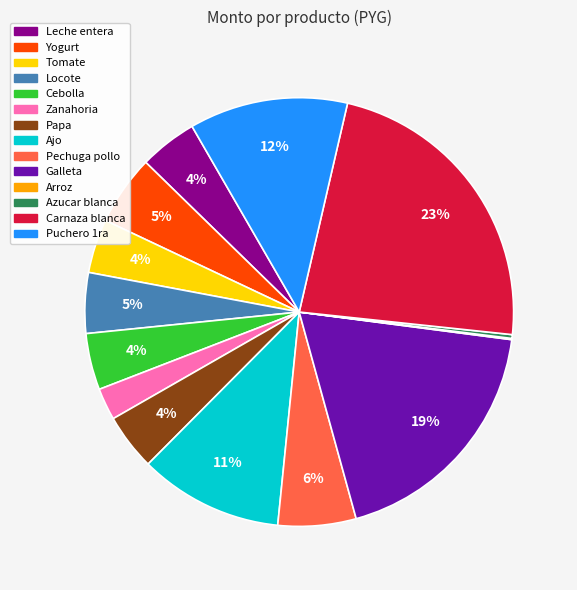

The Ajo slice represents 11% of the pie. True or false?

True